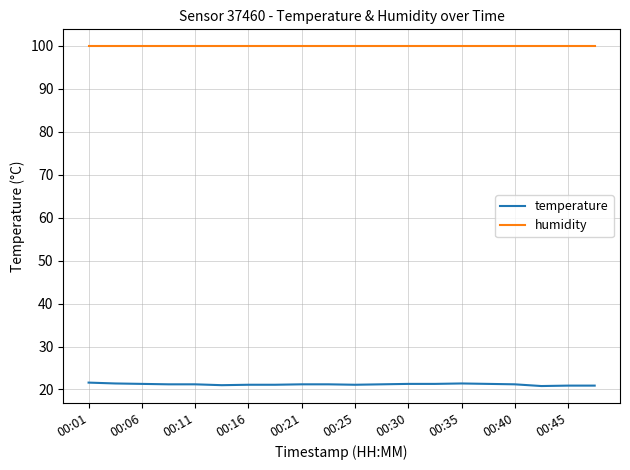

Which series has the largest total across all categories?

humidity